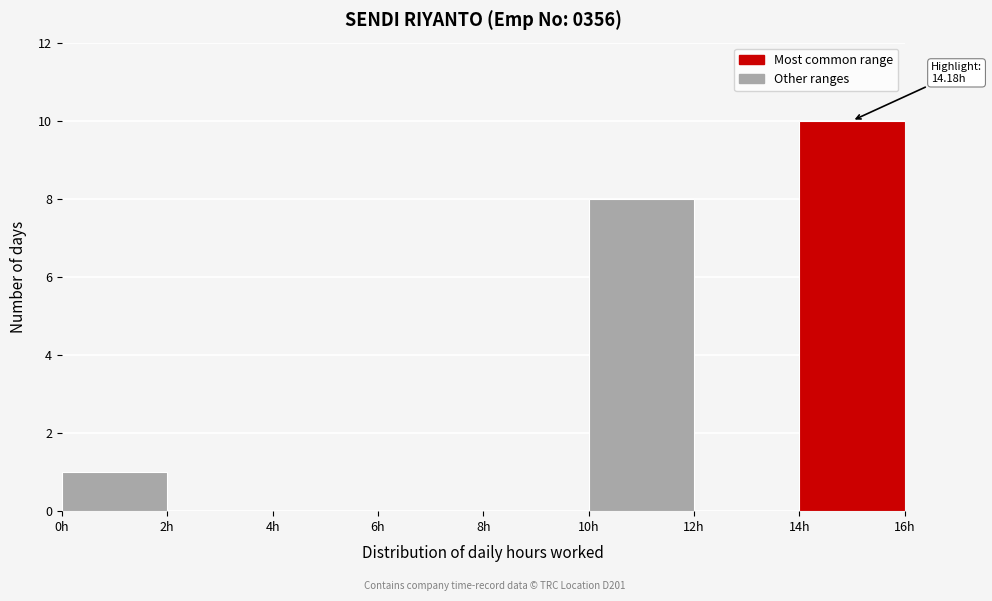

Over which range of the x-axis is the bar tallest?

14 to 16